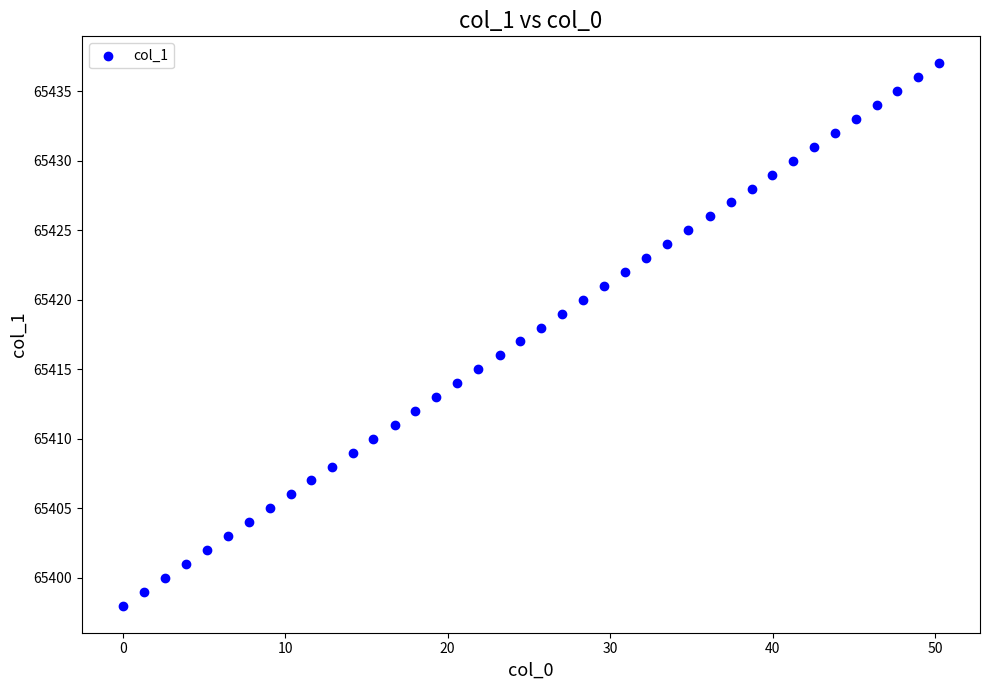

What is the range of Y values (max minus min)?

39